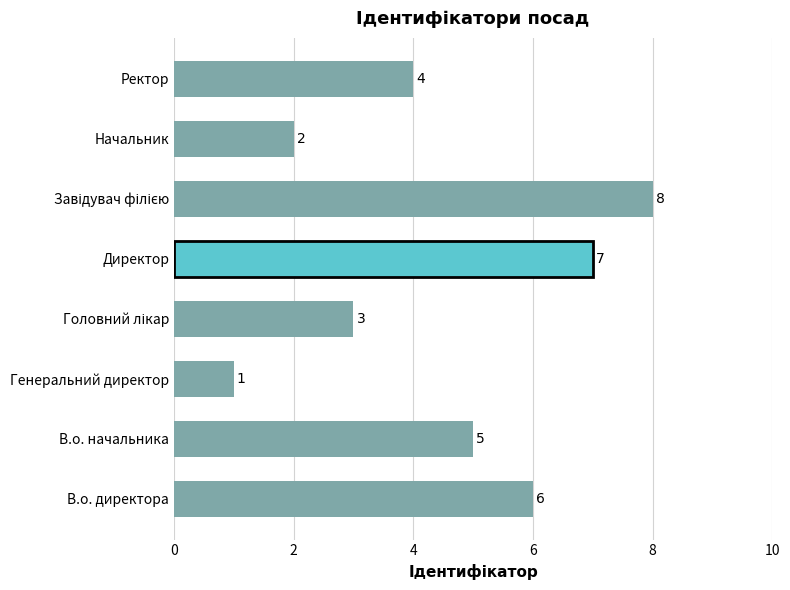

What is the difference between the second highest and second lowest values?

5